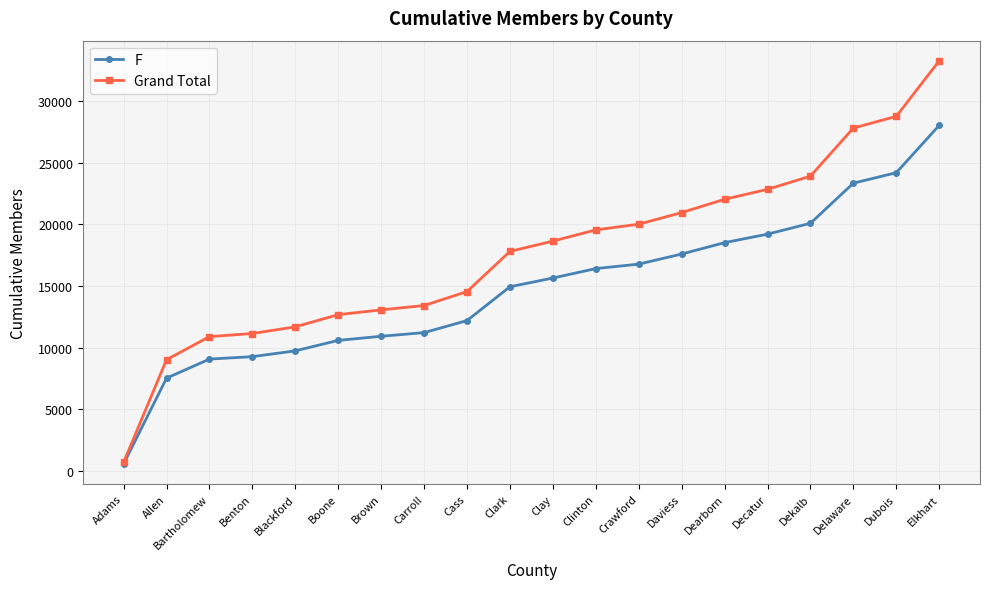

At which label does F reach its peak?

Elkhart